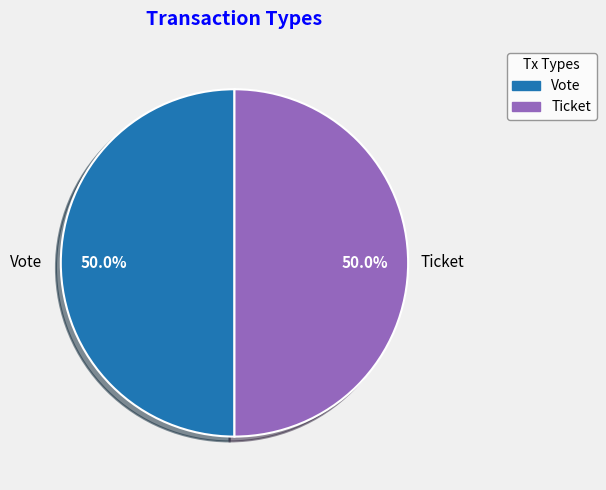

How many segments does this pie chart have?

2